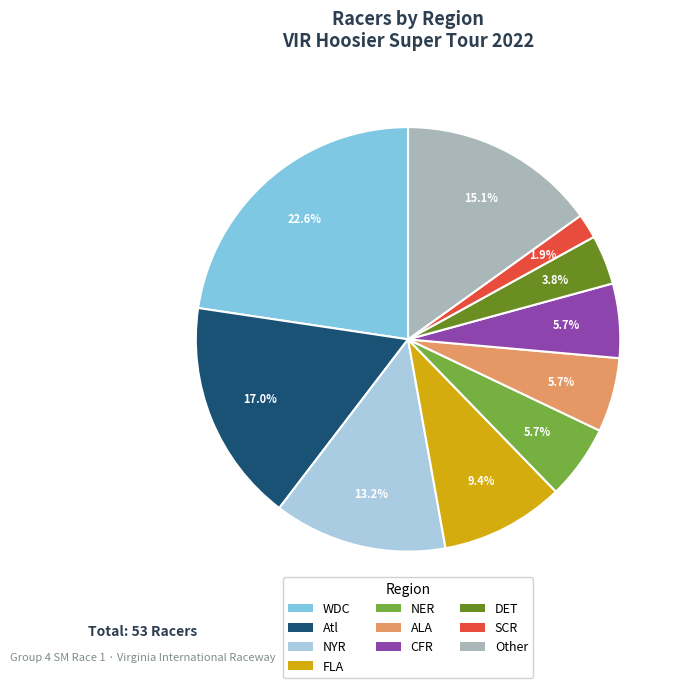

Does DET account for over 50% of the chart?

No